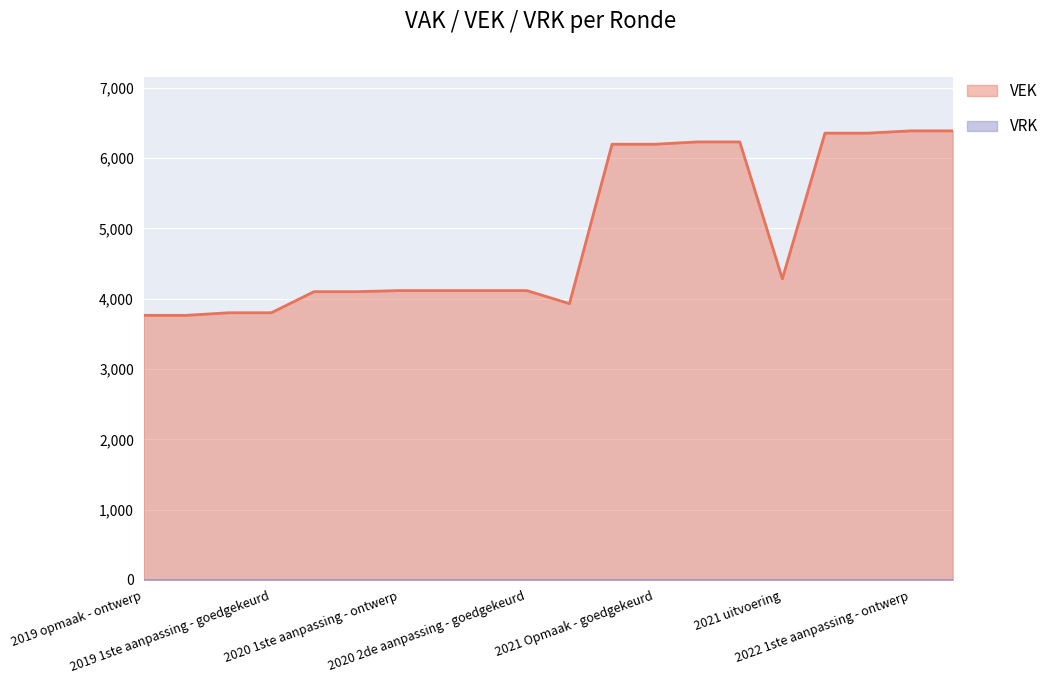

Which label corresponds to the smallest value in the chart?

2019 opmaak - ontwerp